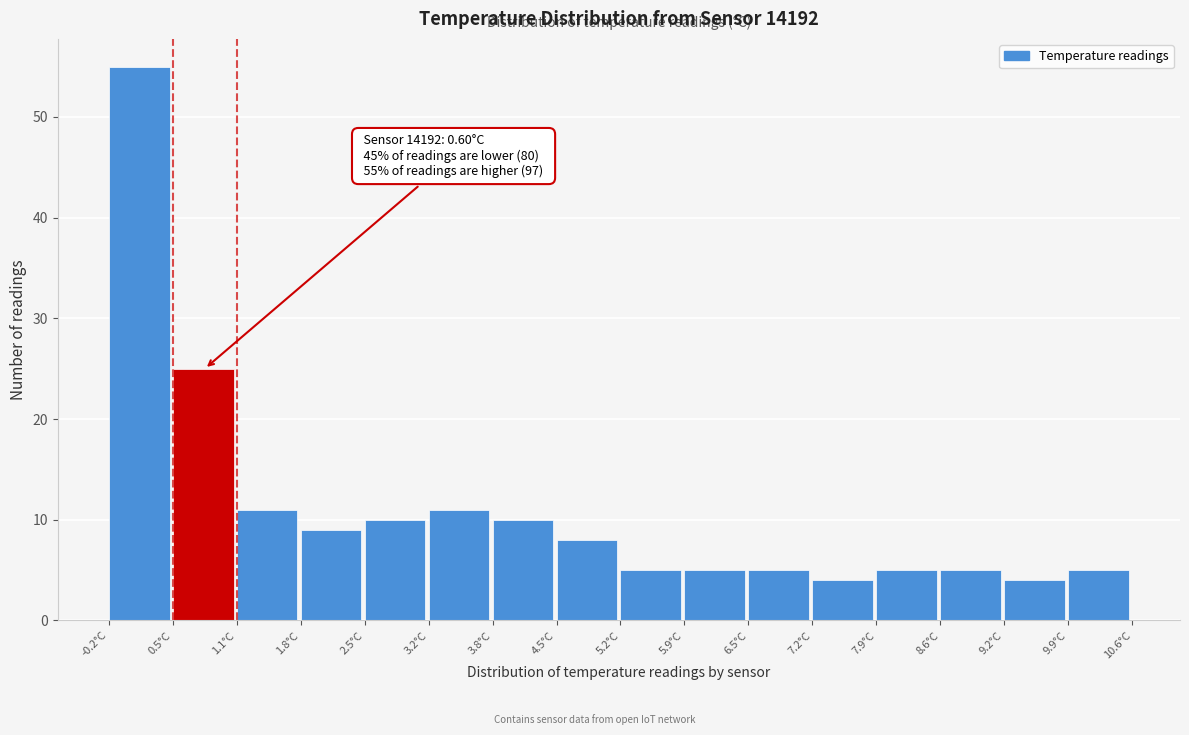

Over which range of the x-axis is the bar tallest?

-0.2 to 0.5